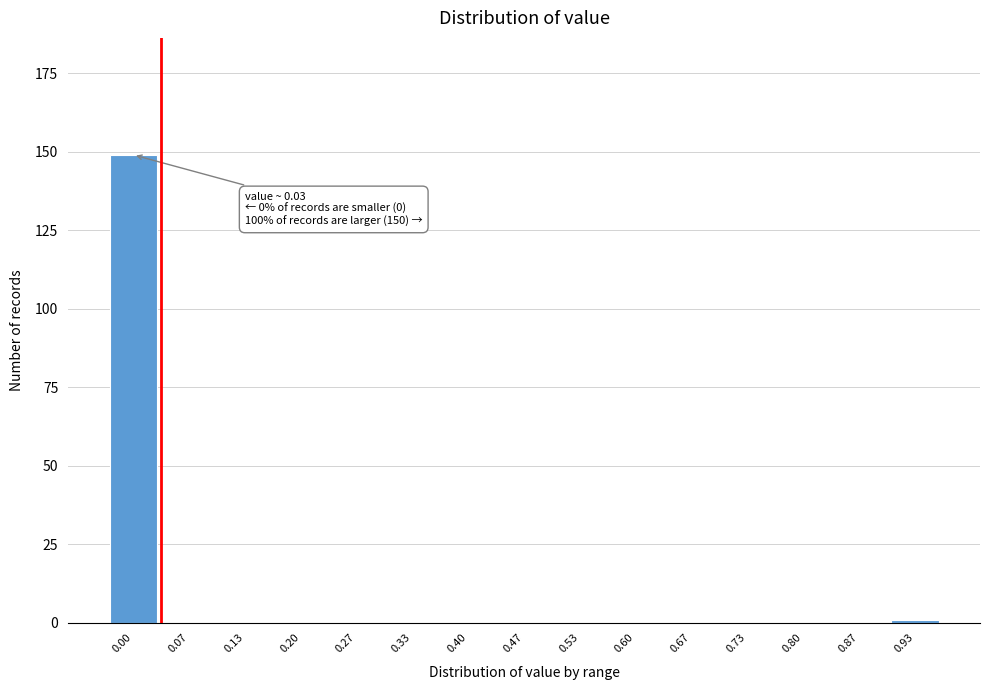

Reading left to right, transcribe all the data shown in this chart.

0.00=149	0.07=0	0.13=0	0.20=0	0.27=0	0.33=0	0.40=0	0.47=0	0.53=0	0.60=0	0.67=0	0.73=0	0.80=0	0.87=0	0.93=1